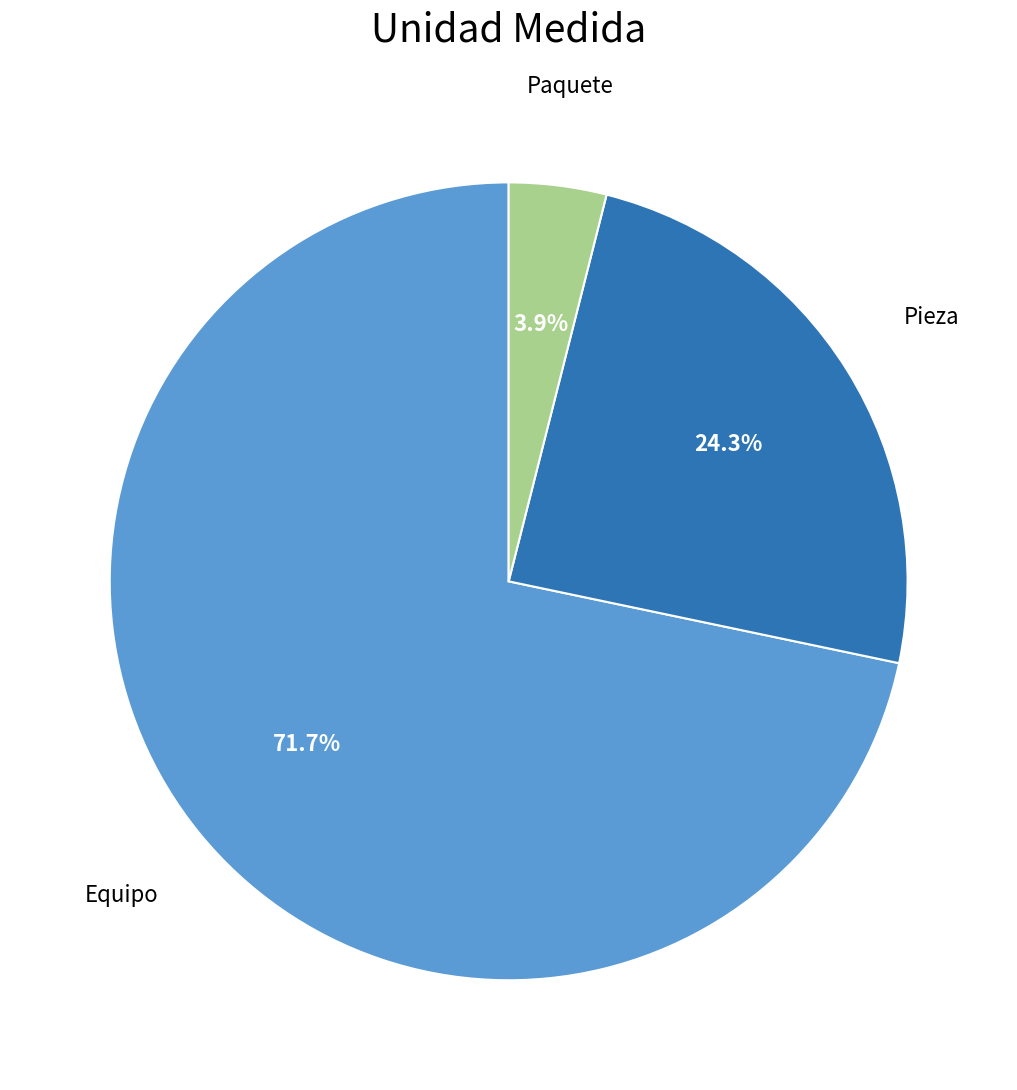

To the nearest percent, what is the difference between the largest and smallest slice percentages?

68%